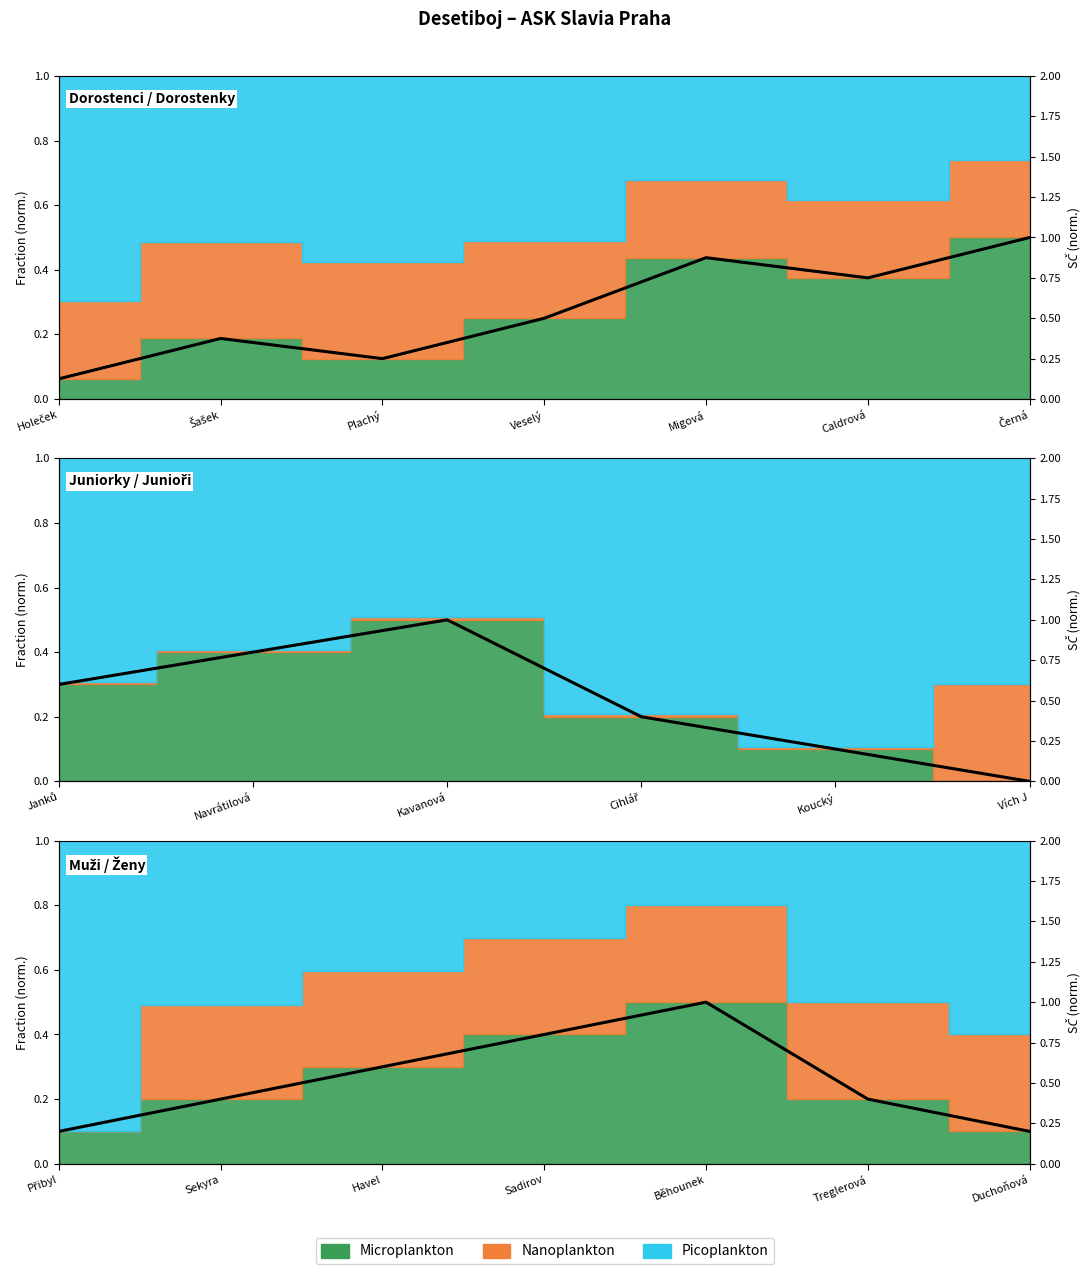

The value at Caldrová is 0.7. True or false?

False